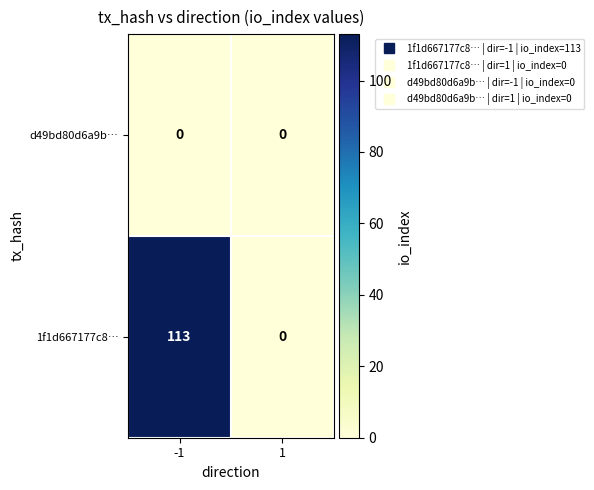

What is the difference between the maximum and minimum values in the 1f1d667177c8… series?

113